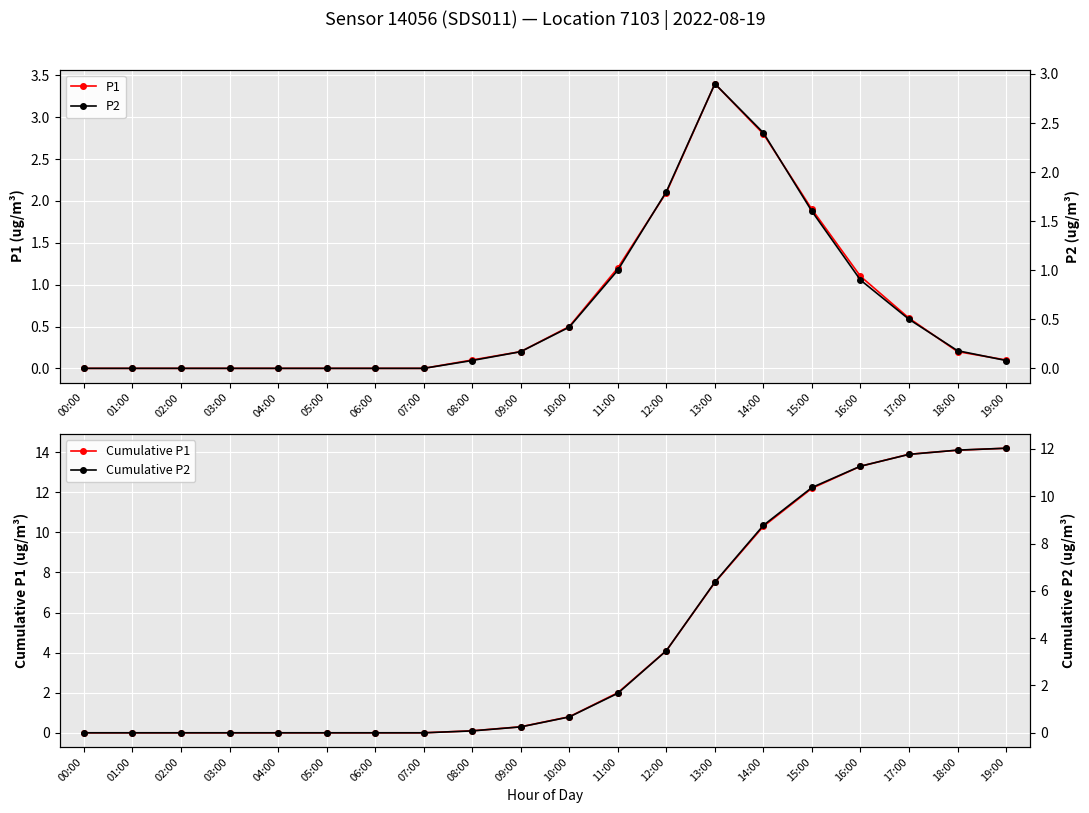

What is the label of the 8th point from the left?

07:00